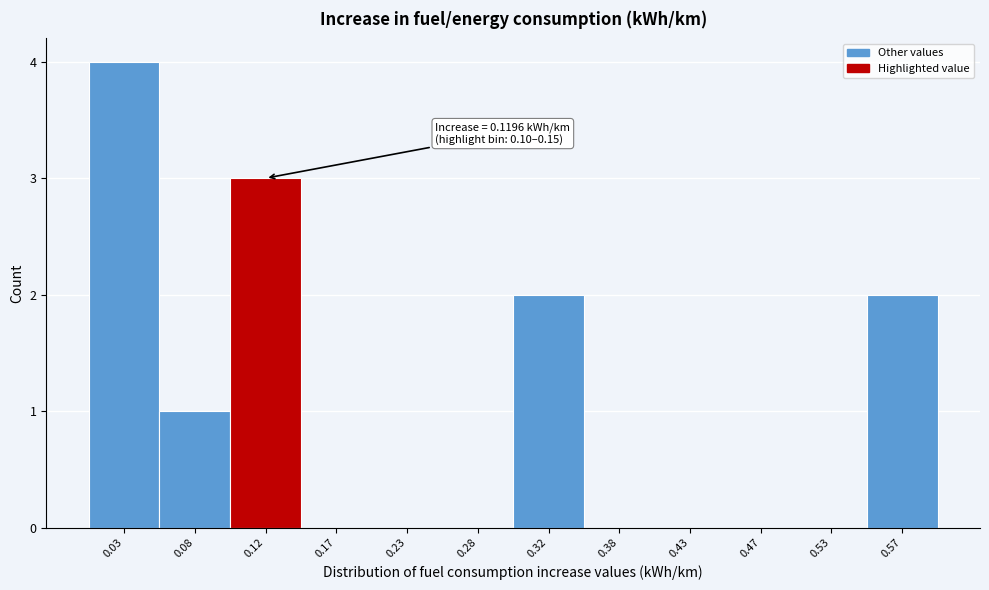

Over which range of the x-axis is the bar tallest?

0.00 to 0.05